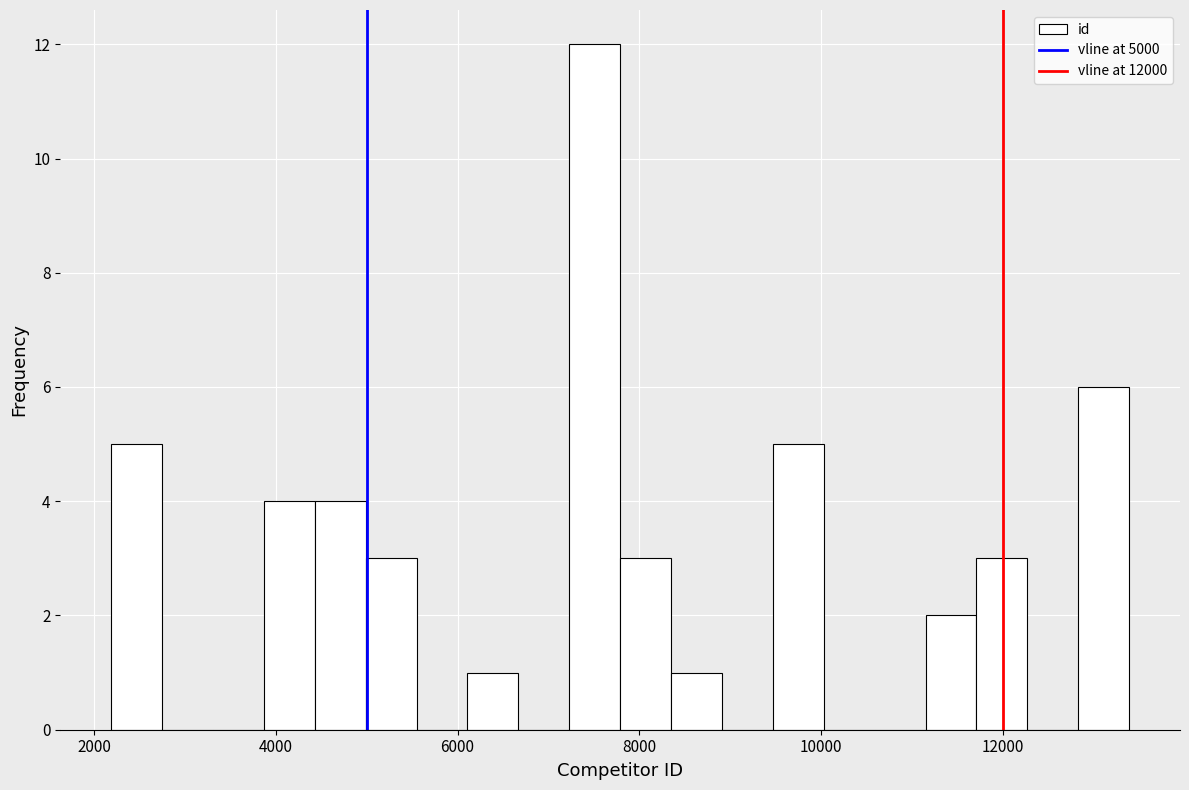

Read against the x-axis, roughly where is the centre of the tallest bar?

7600